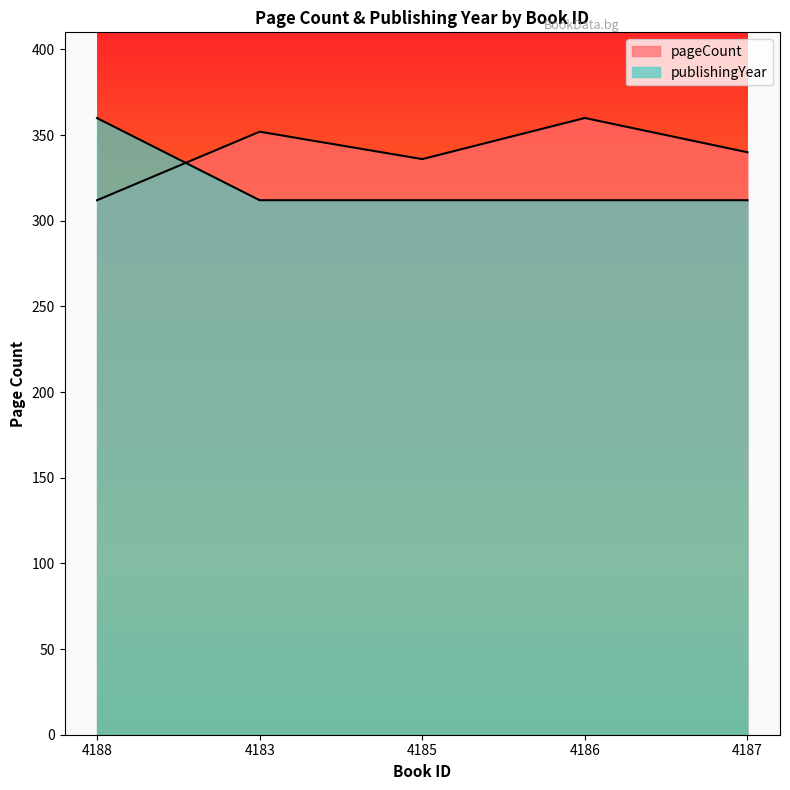

What are all the series names shown in the legend?

pageCount, publishingYear